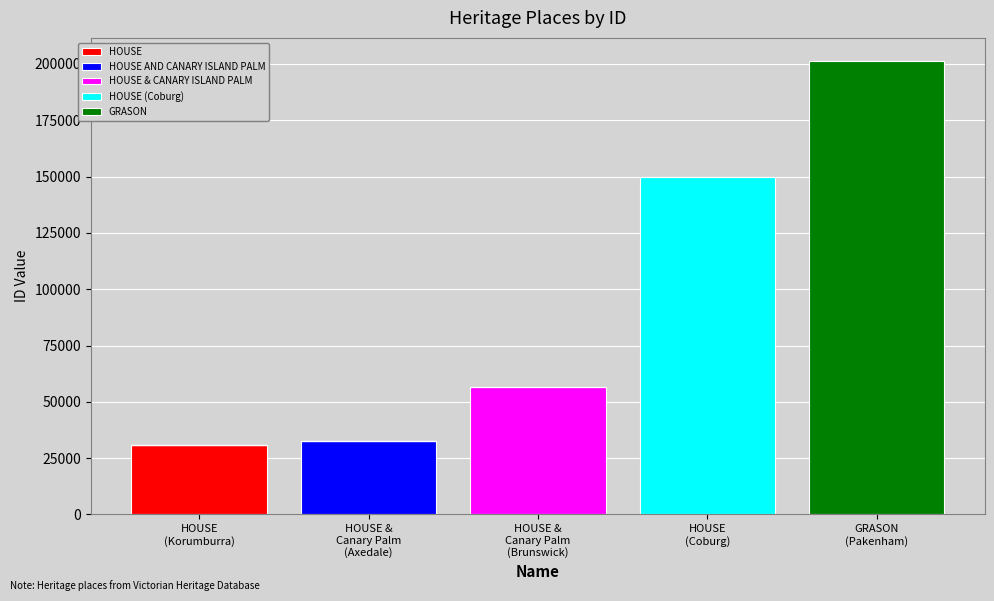

What is the maximum value for HOUSE?

30746